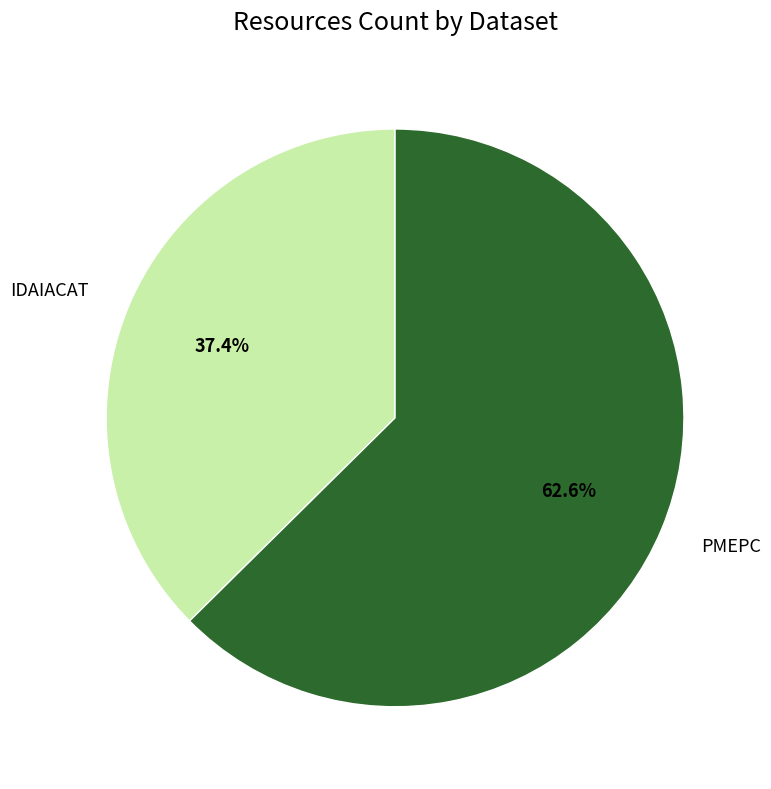

Rank the categories by value from lowest to highest.

IDAIACAT, PMEPC